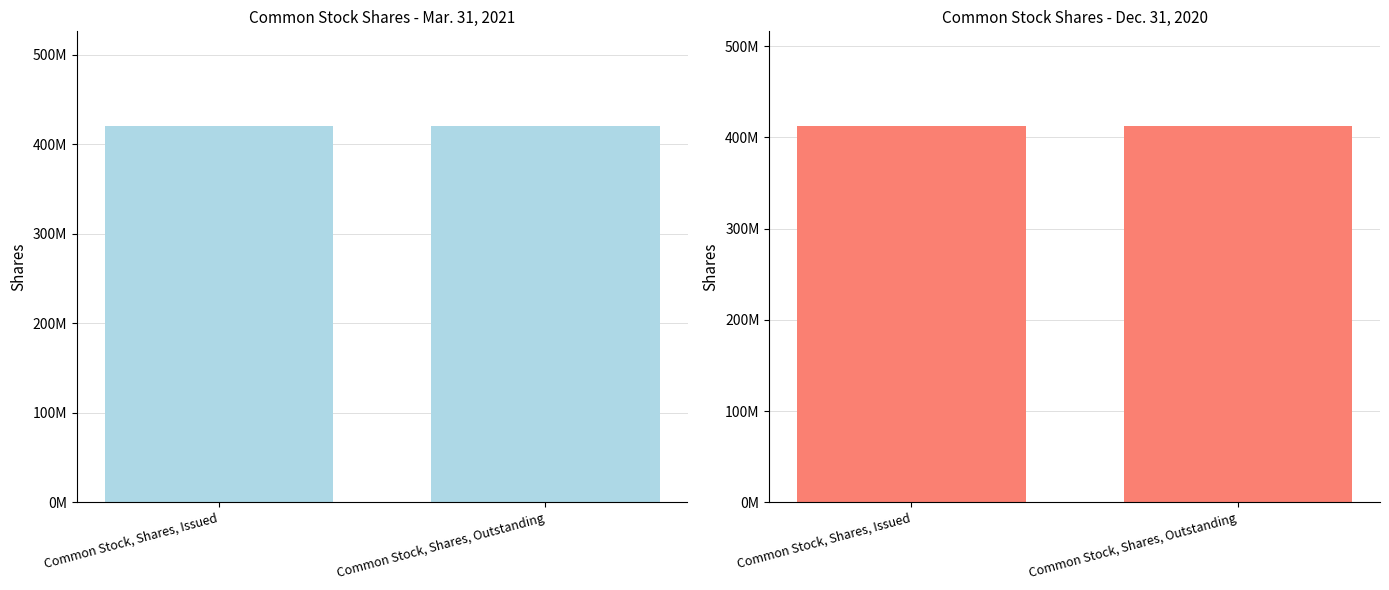

Which label corresponds to the largest value in the chart?

Common Stock, Shares, Issued